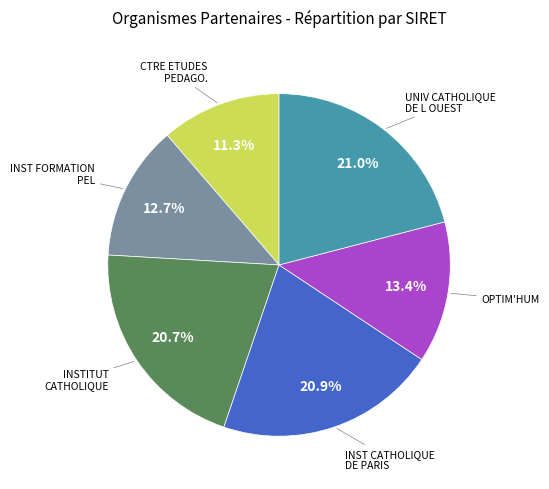

To the nearest percent, what is the difference between the largest and smallest slice percentages?

10%